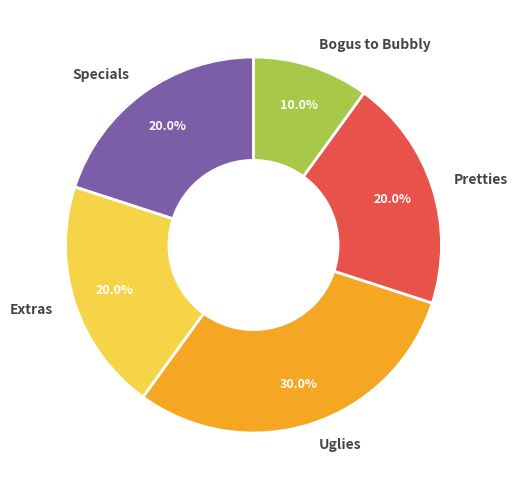

To the nearest percent, what is the combined percentage of Specials and Uglies?

50%